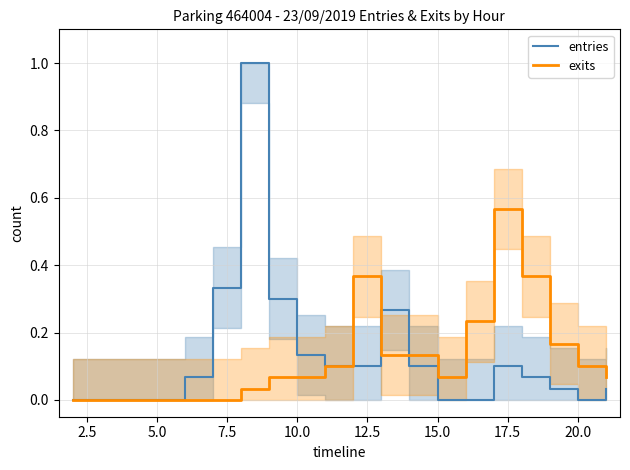

In exits, how many points are lower than both neighbors (excluding endpoints)?

1